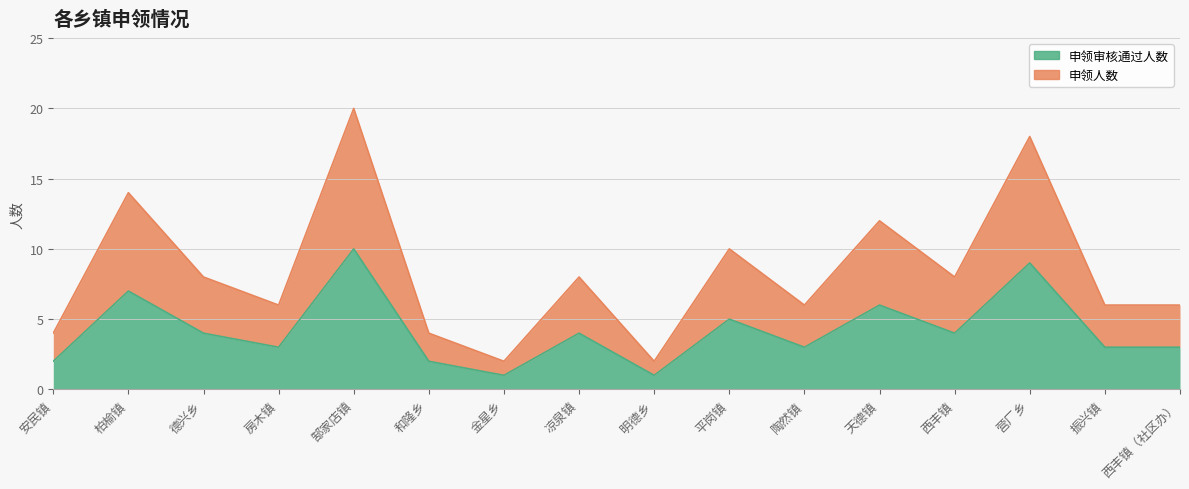

The 申领人数 series shows 6 at 房木镇. True or false?

True